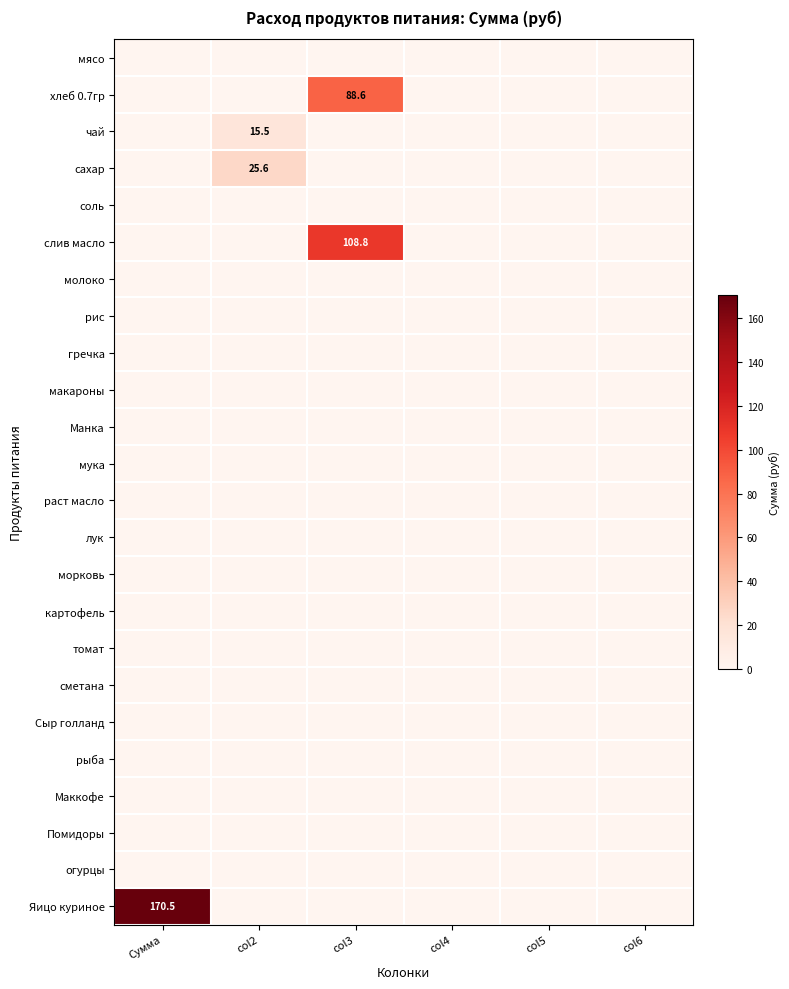

At how many categories does at least one series exceed 127?

1